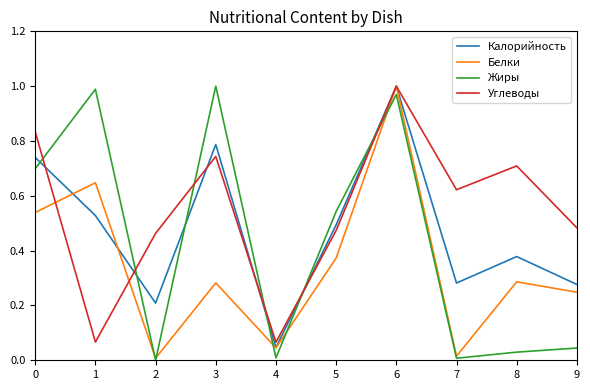

Rank the series by their average value, from highest to lowest.

Углеводы, Калорийность, Жиры, Белки